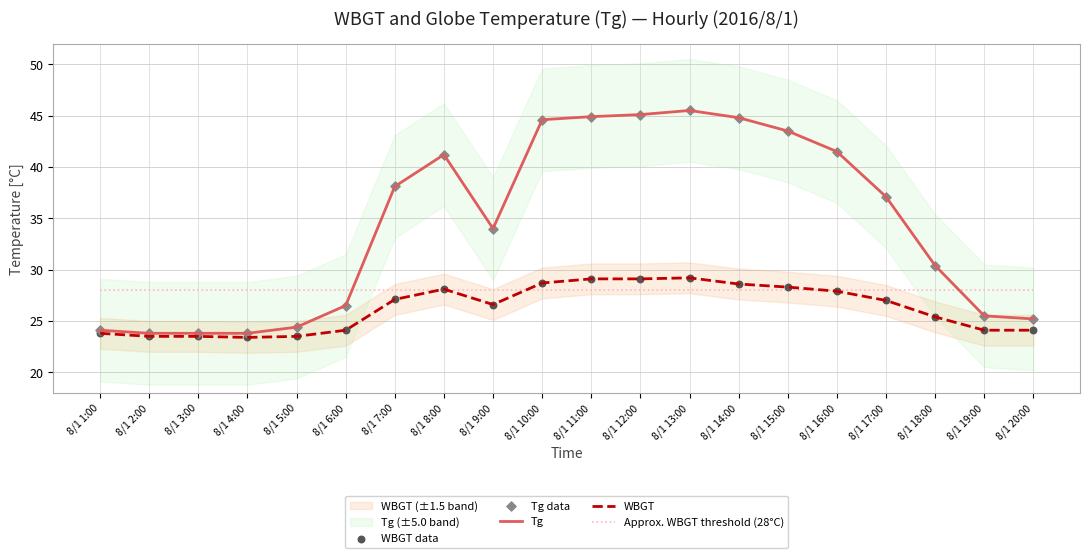

At which category is the sum across all series the highest?

8/1 13:00